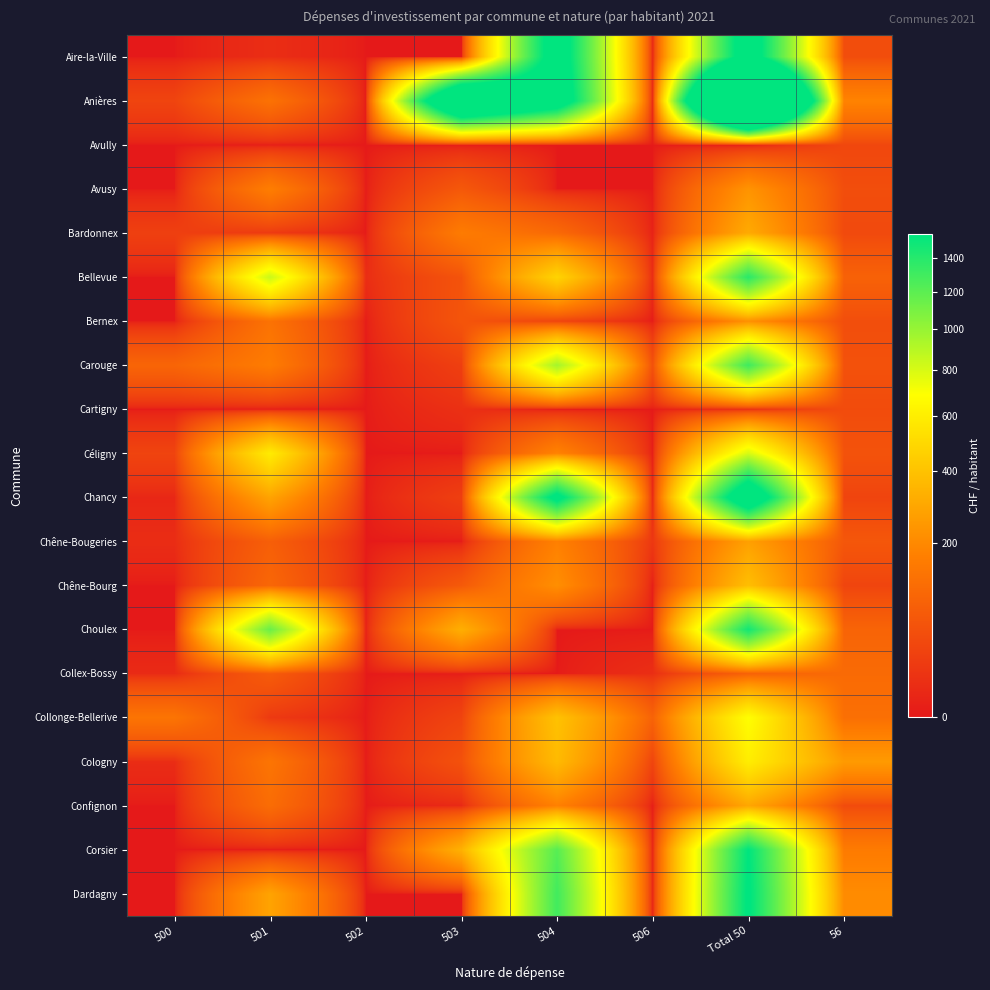

What is the spread (max minus min) of values at 506?

90.1